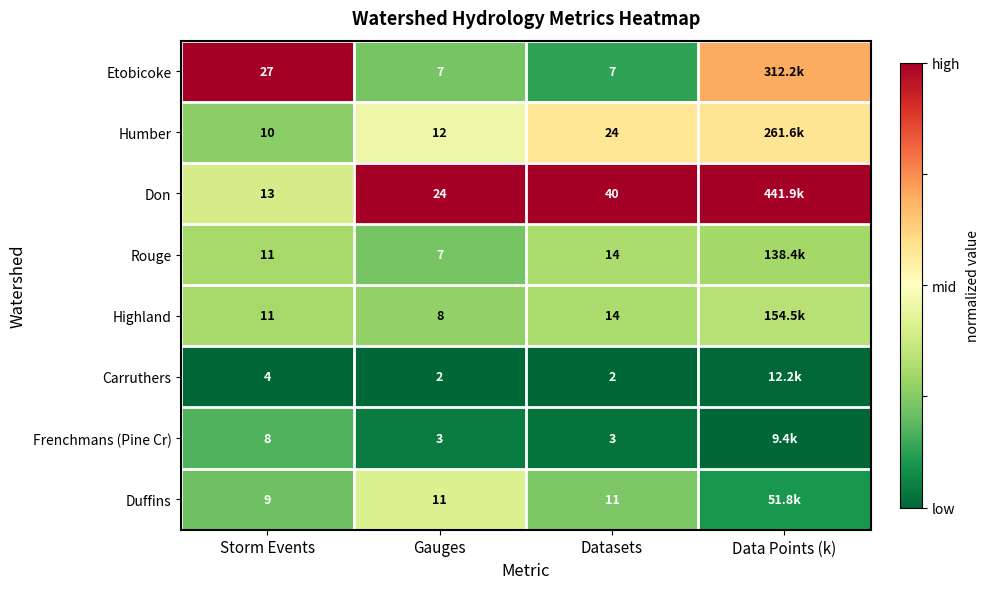

Which series changed the most between Storm Events and Datasets?

Don